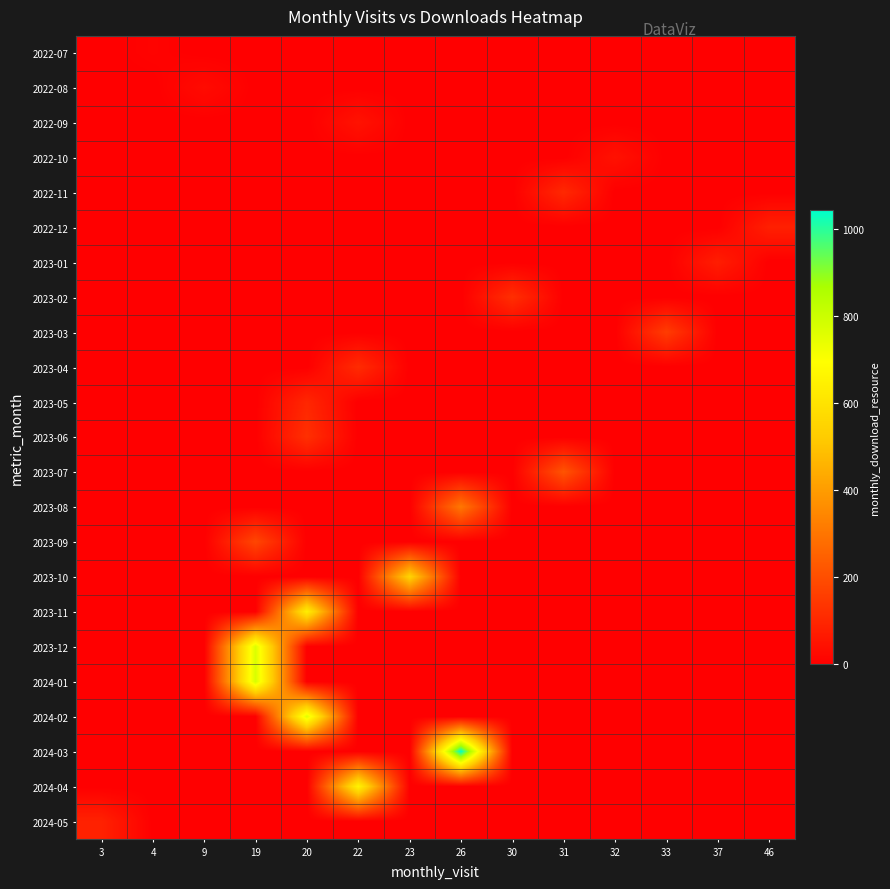

Reading left to right, what are all the values shown in this chart?

2022-07: 3=0	4=9	9=0	19=0	20=0	22=0	23=0	26=0	30=0	31=0	32=0	33=0	37=0	46=0
2022-08: 3=0	4=0	9=30	19=0	20=0	22=0	23=0	26=0	30=0	31=0	32=0	33=0	37=0	46=0
2022-09: 3=0	4=0	9=0	19=0	20=0	22=49	23=0	26=0	30=0	31=0	32=0	33=0	37=0	46=0
2022-10: 3=0	4=0	9=0	19=0	20=0	22=0	23=0	26=0	30=0	31=0	32=46	33=0	37=0	46=0
2022-11: 3=0	4=0	9=0	19=0	20=0	22=0	23=0	26=0	30=0	31=105	32=0	33=0	37=0	46=0
2022-12: 3=0	4=0	9=0	19=0	20=0	22=0	23=0	26=0	30=0	31=0	32=0	33=0	37=0	46=82
2023-01: 3=0	4=0	9=0	19=0	20=0	22=0	23=0	26=0	30=0	31=0	32=0	33=0	37=77	46=0
2023-02: 3=0	4=0	9=0	19=0	20=0	22=0	23=0	26=0	30=121	31=0	32=0	33=0	37=0	46=0
2023-03: 3=0	4=0	9=0	19=0	20=0	22=0	23=0	26=0	30=0	31=0	32=0	33=155	37=0	46=0
2023-04: 3=0	4=0	9=0	19=0	20=0	22=112	23=0	26=0	30=0	31=0	32=0	33=0	37=0	46=0
2023-05: 3=0	4=0	9=0	19=0	20=100	22=0	23=0	26=0	30=0	31=0	32=0	33=0	37=0	46=0
2023-06: 3=0	4=0	9=0	19=0	20=123	22=0	23=0	26=0	30=0	31=0	32=0	33=0	37=0	46=0
2023-07: 3=0	4=0	9=0	19=0	20=0	22=0	23=0	26=0	30=0	31=215	32=0	33=0	37=0	46=0
2023-08: 3=0	4=0	9=0	19=0	20=0	22=0	23=0	26=306	30=0	31=0	32=0	33=0	37=0	46=0
2023-09: 3=0	4=0	9=0	19=181	20=0	22=0	23=0	26=0	30=0	31=0	32=0	33=0	37=0	46=0
2023-10: 3=0	4=0	9=0	19=0	20=0	22=0	23=550	26=0	30=0	31=0	32=0	33=0	37=0	46=0
2023-11: 3=0	4=0	9=0	19=0	20=639	22=0	23=0	26=0	30=0	31=0	32=0	33=0	37=0	46=0
2023-12: 3=0	4=0	9=0	19=766	20=0	22=0	23=0	26=0	30=0	31=0	32=0	33=0	37=0	46=0
2024-01: 3=0	4=0	9=0	19=775	20=0	22=0	23=0	26=0	30=0	31=0	32=0	33=0	37=0	46=0
2024-02: 3=0	4=0	9=0	19=0	20=756	22=0	23=0	26=0	30=0	31=0	32=0	33=0	37=0	46=0
2024-03: 3=0	4=0	9=0	19=0	20=0	22=0	23=0	26=1042	30=0	31=0	32=0	33=0	37=0	46=0
2024-04: 3=0	4=0	9=0	19=0	20=0	22=657	23=0	26=0	30=0	31=0	32=0	33=0	37=0	46=0
2024-05: 3=87	4=0	9=0	19=0	20=0	22=0	23=0	26=0	30=0	31=0	32=0	33=0	37=0	46=0